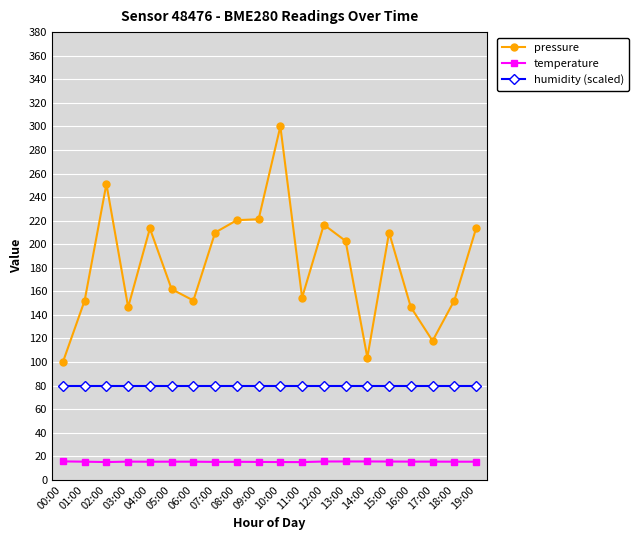

What position from the left is 09:00?

10